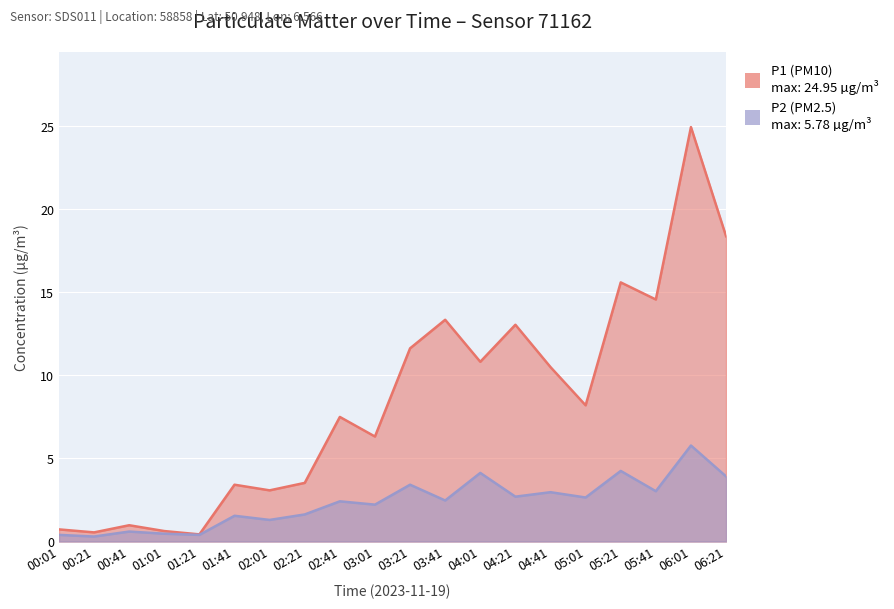

Where does the P2 series first go above 2?

02:41